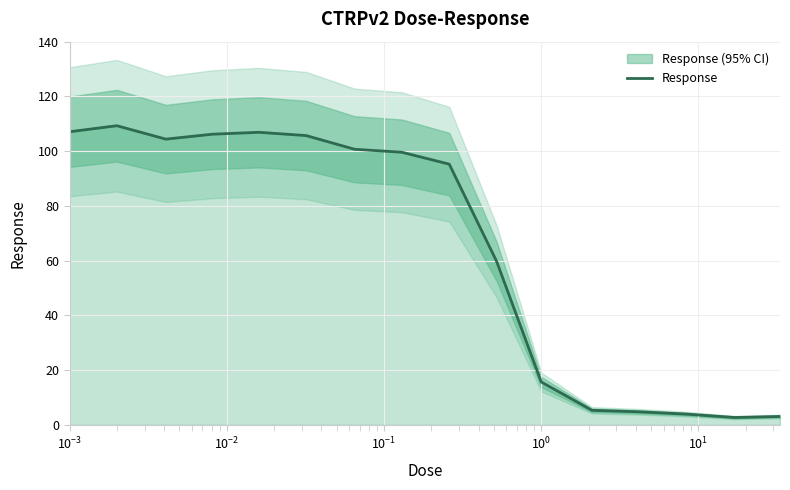

What is the maximum value for Response?

109.3